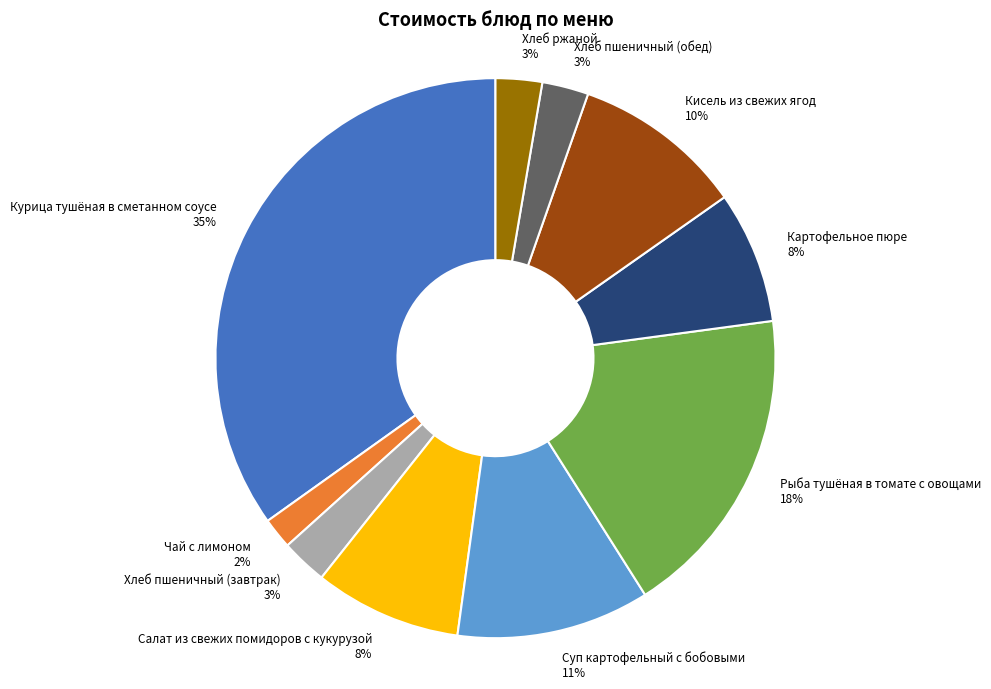

Does any single category account for the majority?

No